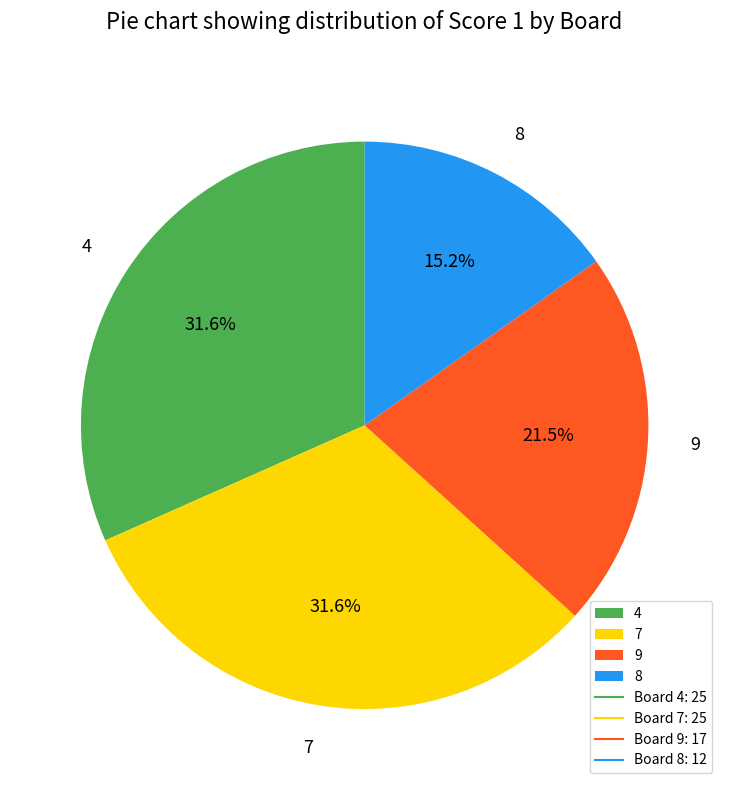

How many slices are in this pie chart?

4